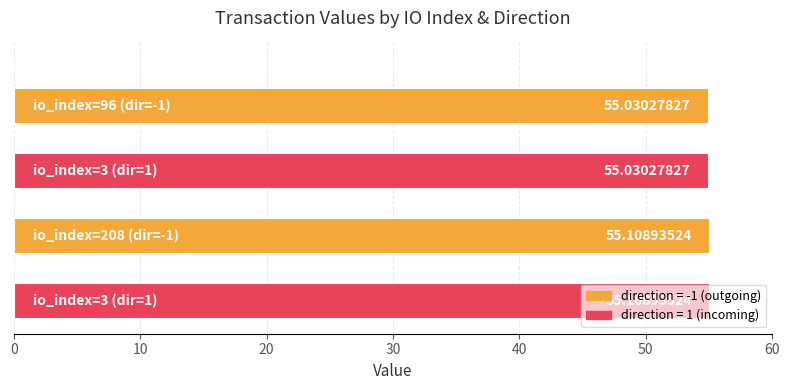

What is the average value?

55.1